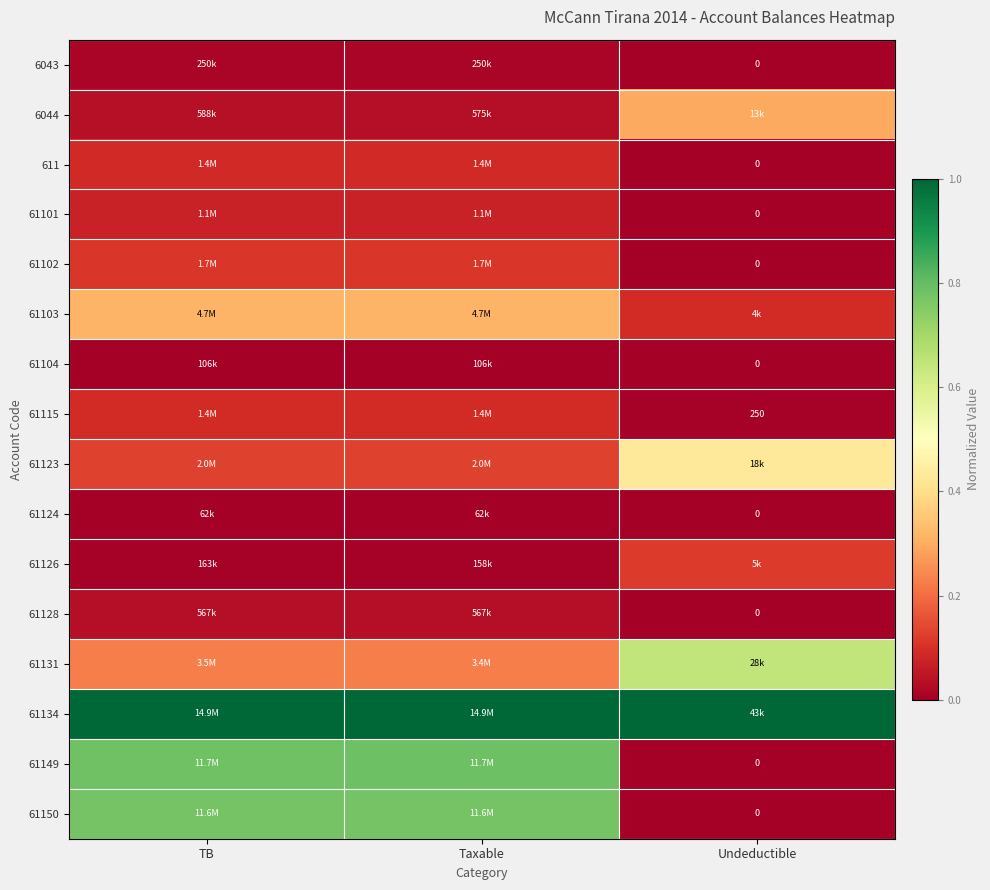

What is the difference between the maximum and second lowest values in the 61123 series?

0.3